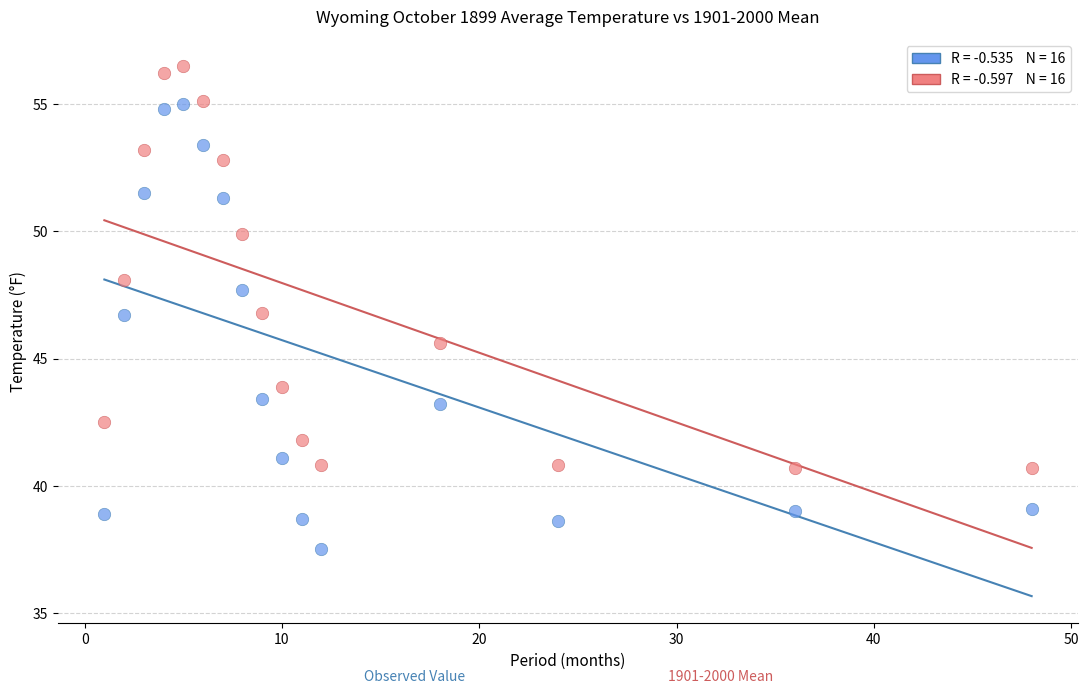

Across all data points, what is the range of Y values (max minus min)?

19.0